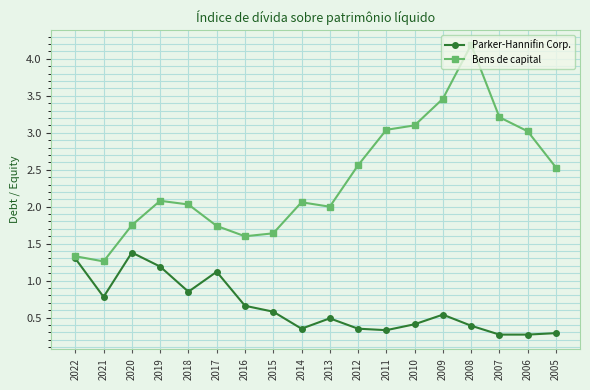

What is the value of the Parker-Hannifin Corp. point at the 6th from the left?

1.1